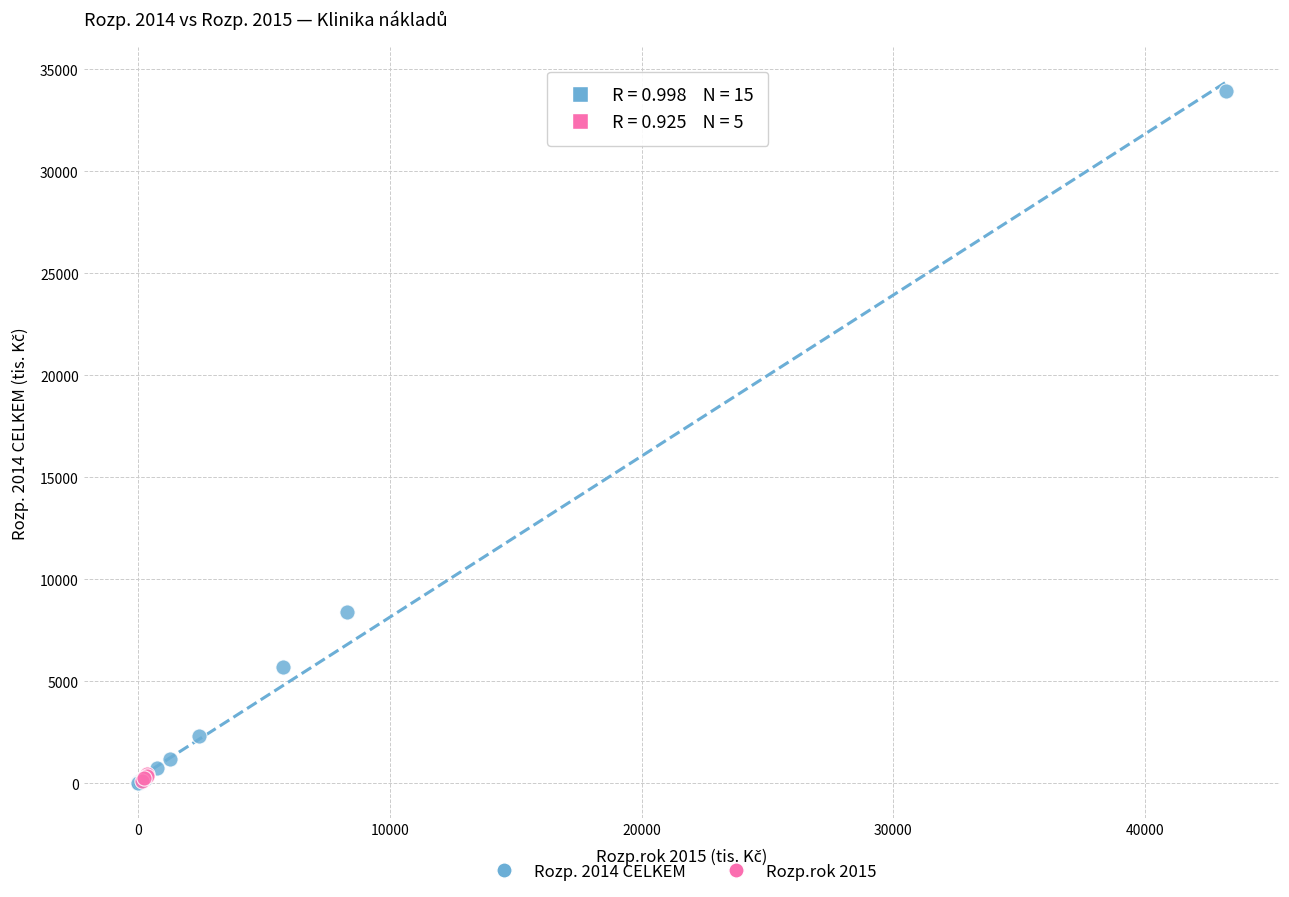

Which series reaches the maximum Y coordinate?

Rozp. 2014 CELKEM